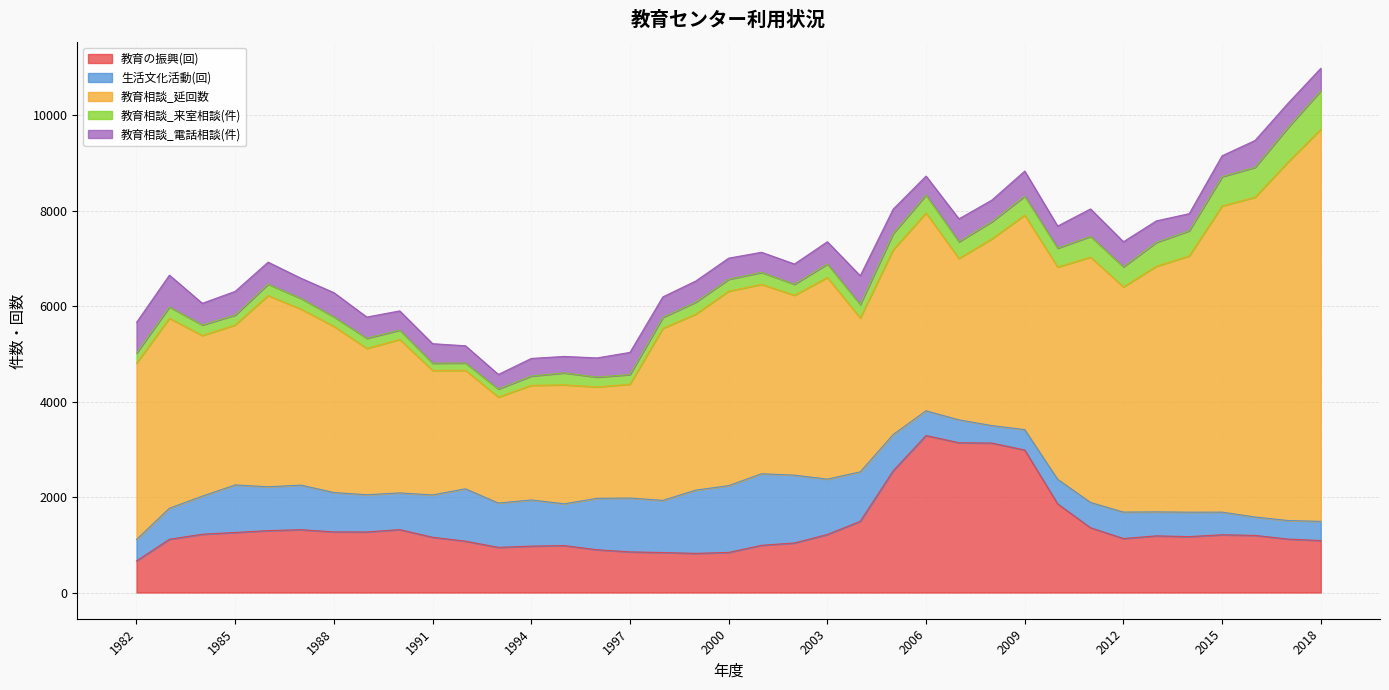

The value of 教育相談_延回数 at 2002 is 3768. True or false?

True